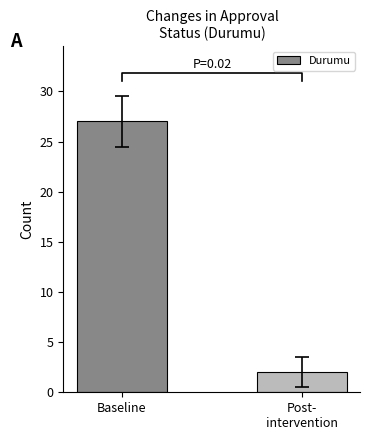

Rank the categories by value from highest to lowest.

Baseline, Post-
intervention